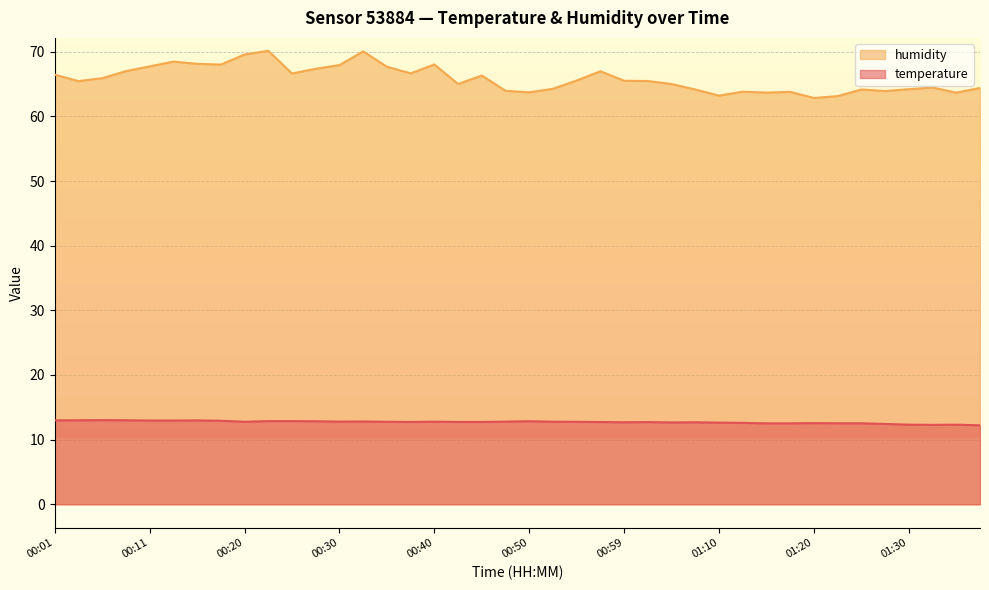

What is the difference between the maximum and second lowest values in the humidity series?

7.0